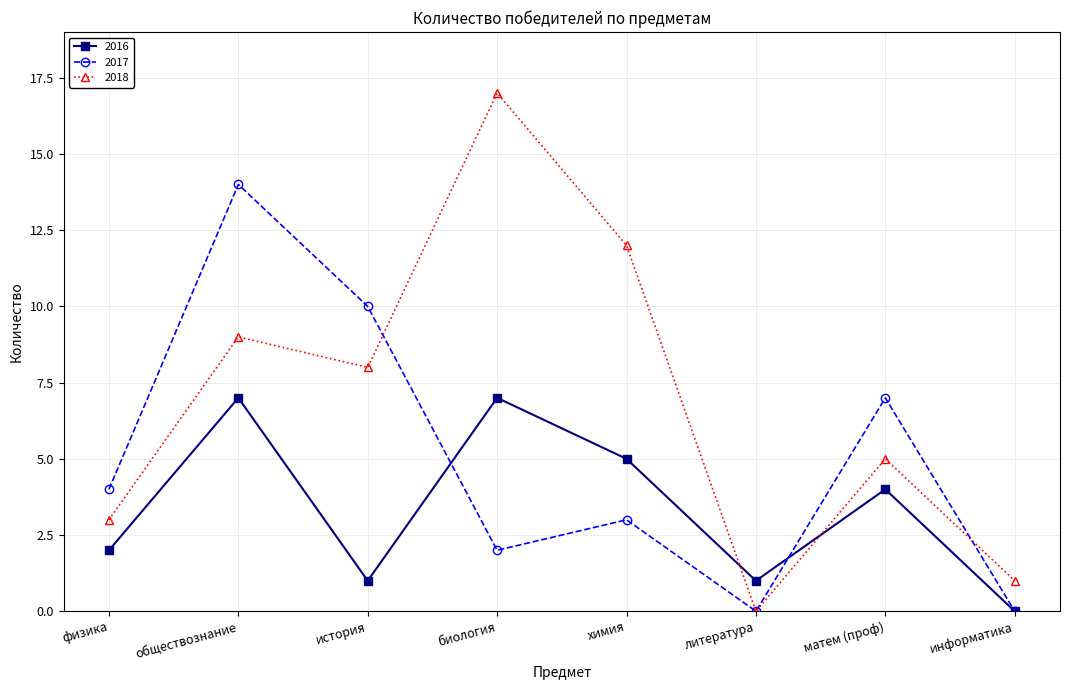

How many categories are shown in the chart?

8